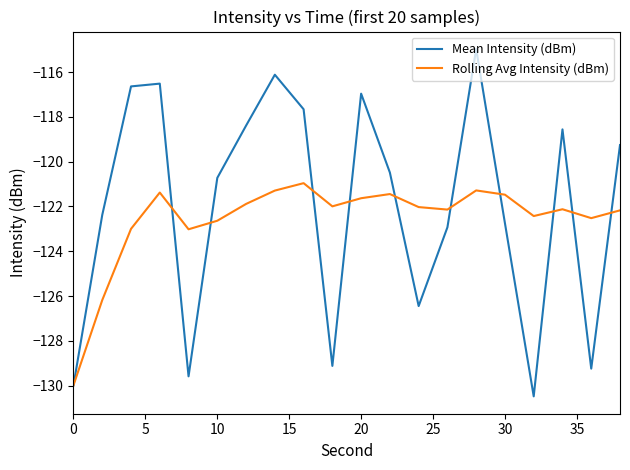

What is the highest value of the Mean Intensity (dBm) series?

-115.0